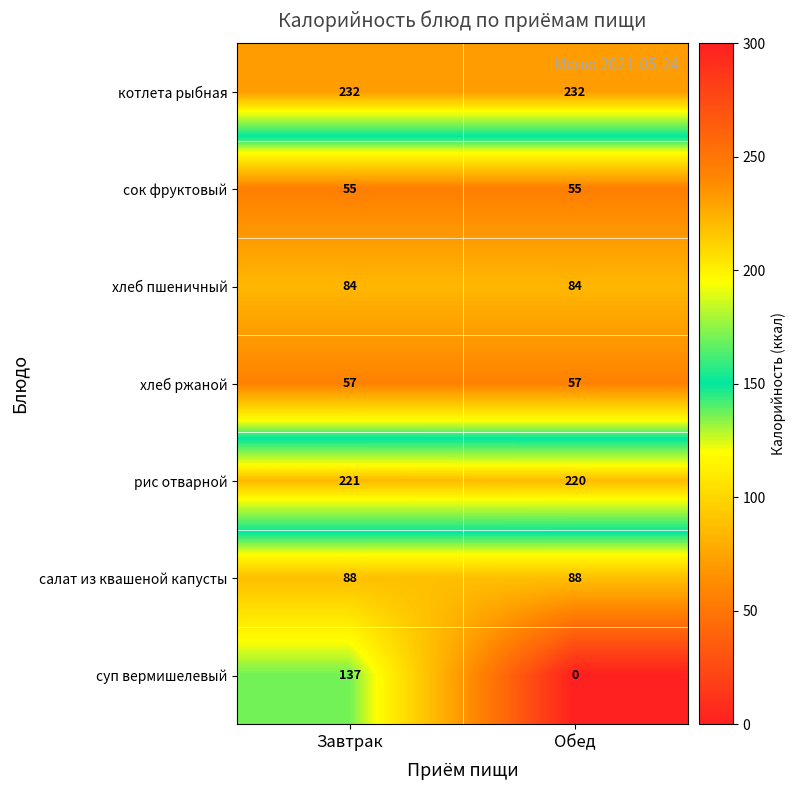

Reading left to right, transcribe all the data shown in this chart.

котлета рыбная: 232	232
сок фруктовый: 55	55
хлеб пшеничный: 84	84
хлеб ржаной: 57	57
рис отварной: 221	220
салат из квашеной капусты: 88	88
суп вермишелевый: 137	0